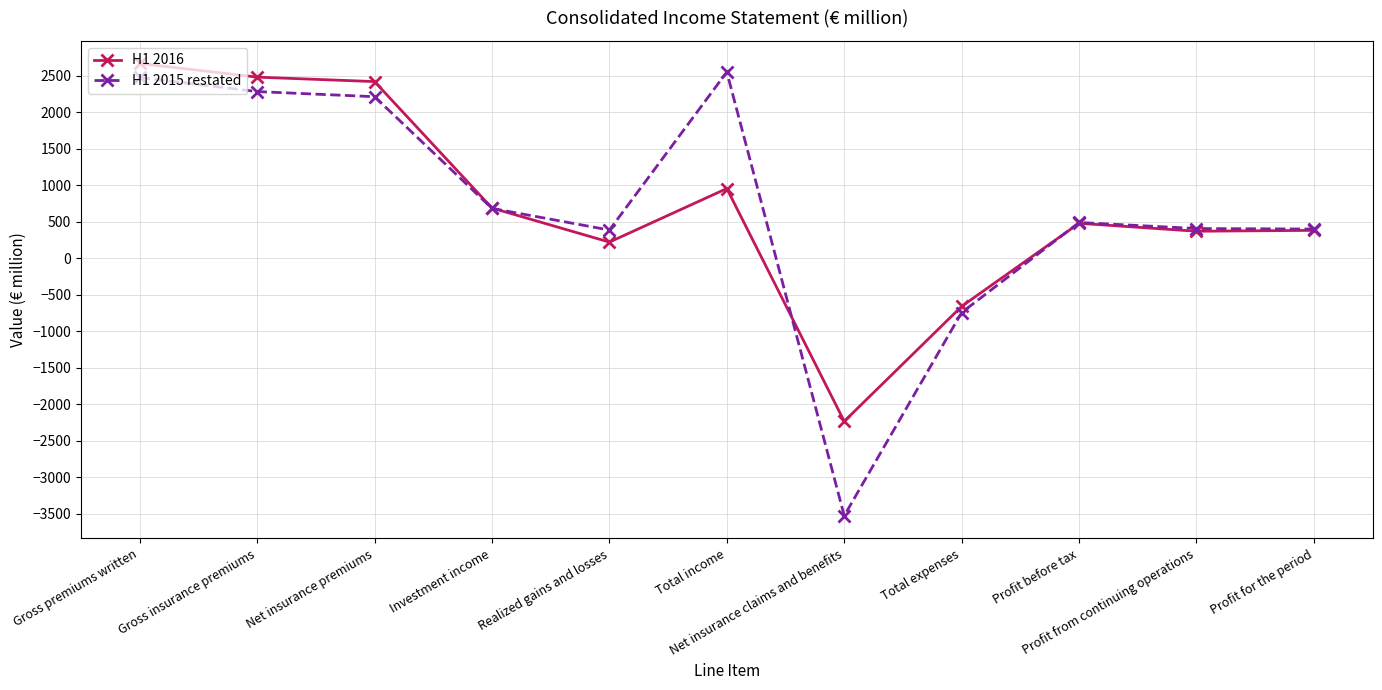

Where is the first local maximum for H1 2015 restated?

Total income